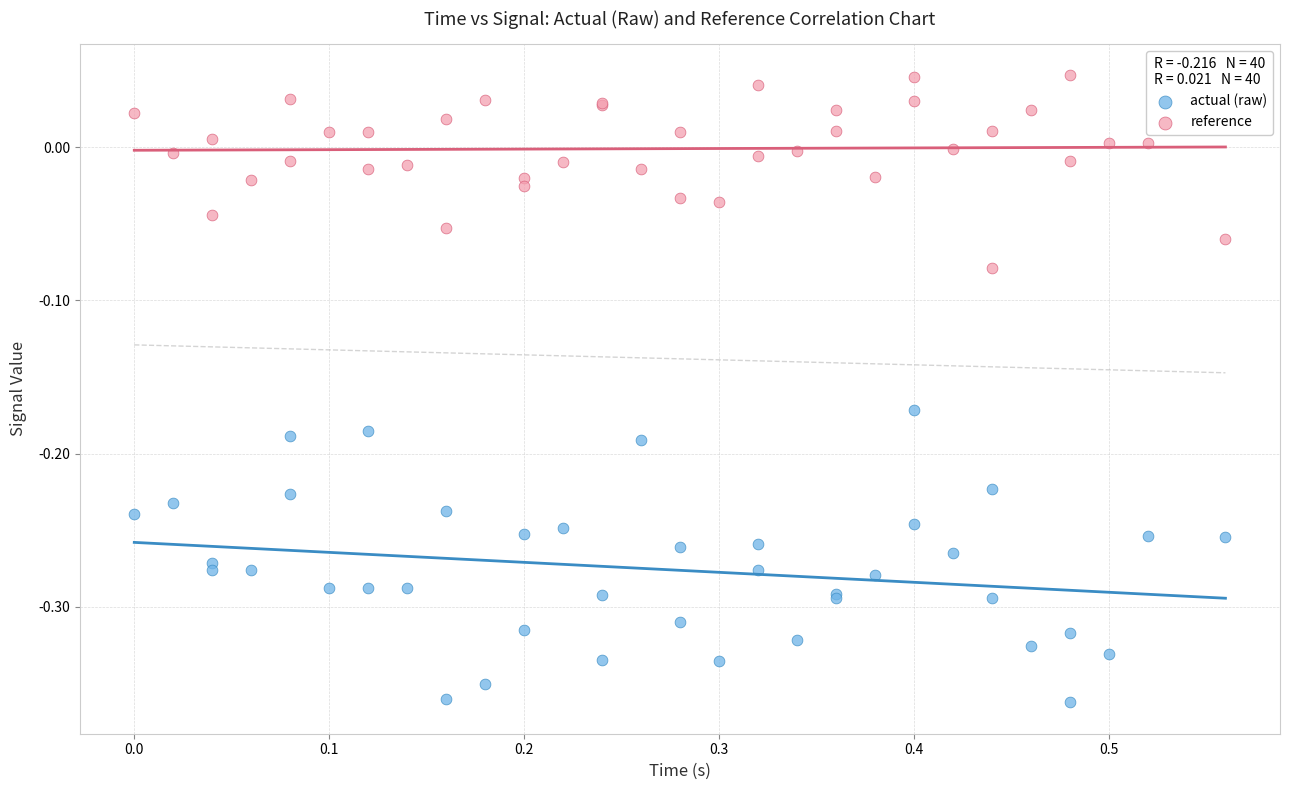

Which series reaches the minimum Y coordinate?

actual (raw)